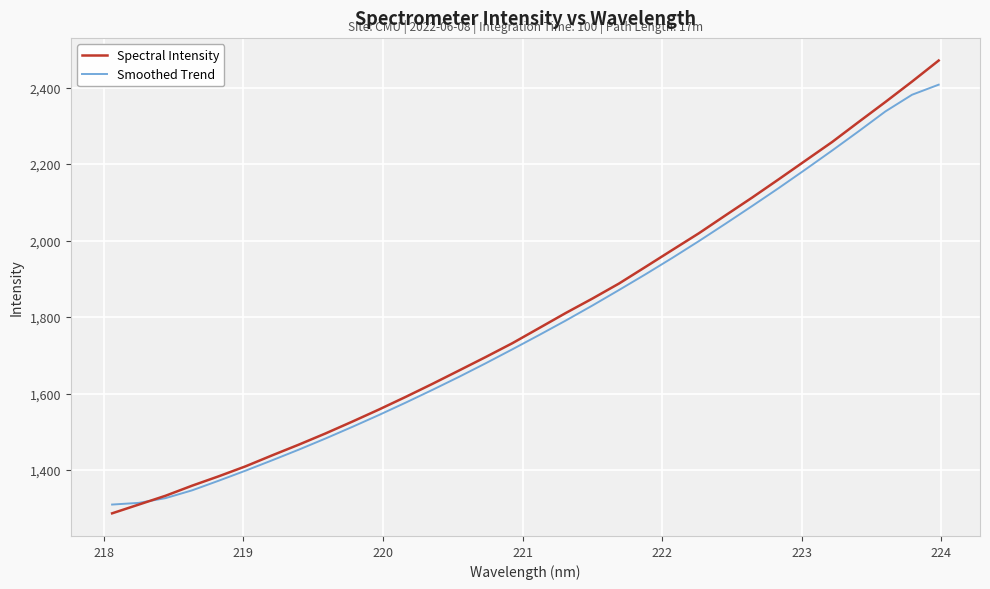

What are all the series names shown in the legend?

Spectral Intensity, Smoothed Trend